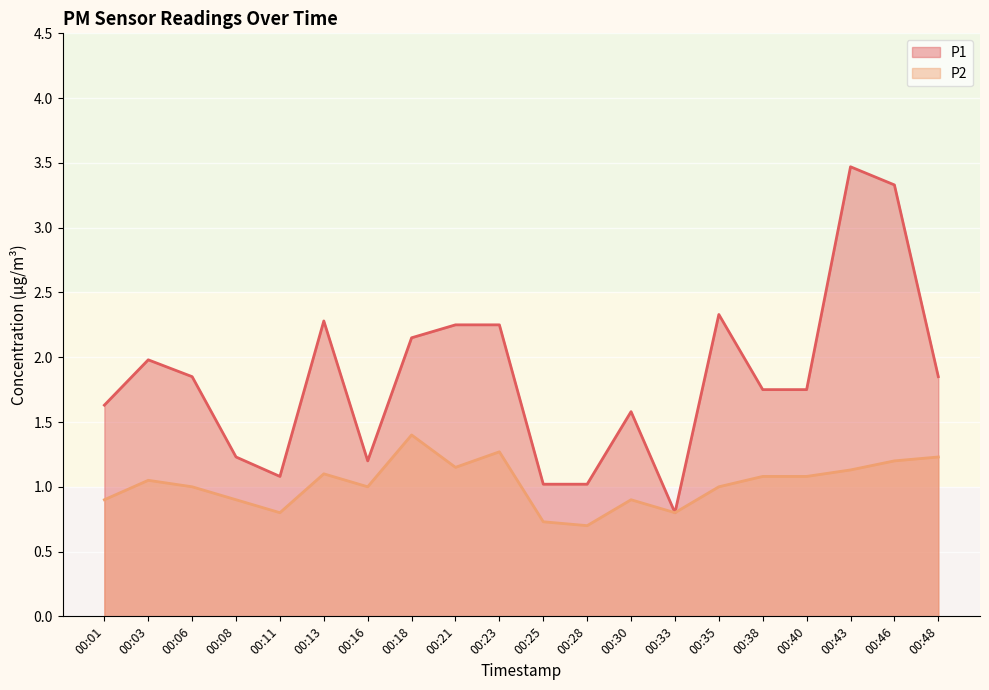

At how many categories does at least one series exceed 3?

2